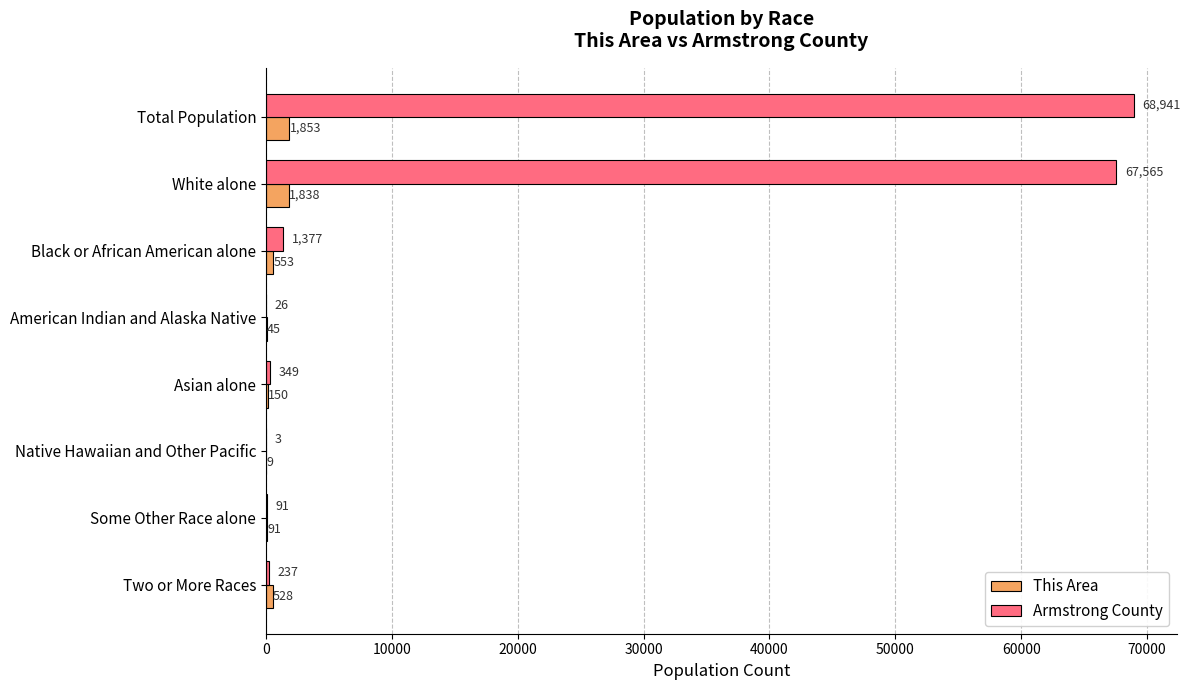

What is the sum of all This Area values?

5067